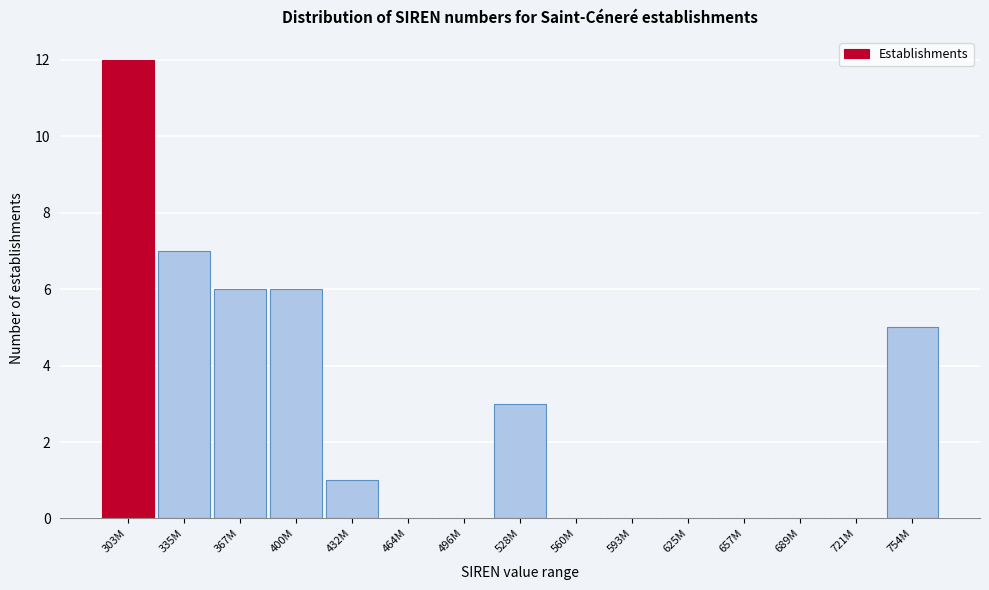

Reading left to right, transcribe all the data shown in this chart.

303M=12	335M=7	367M=6	400M=6	432M=1	464M=0	496M=0	528M=3	560M=0	593M=0	625M=0	657M=0	689M=0	721M=0	754M=5